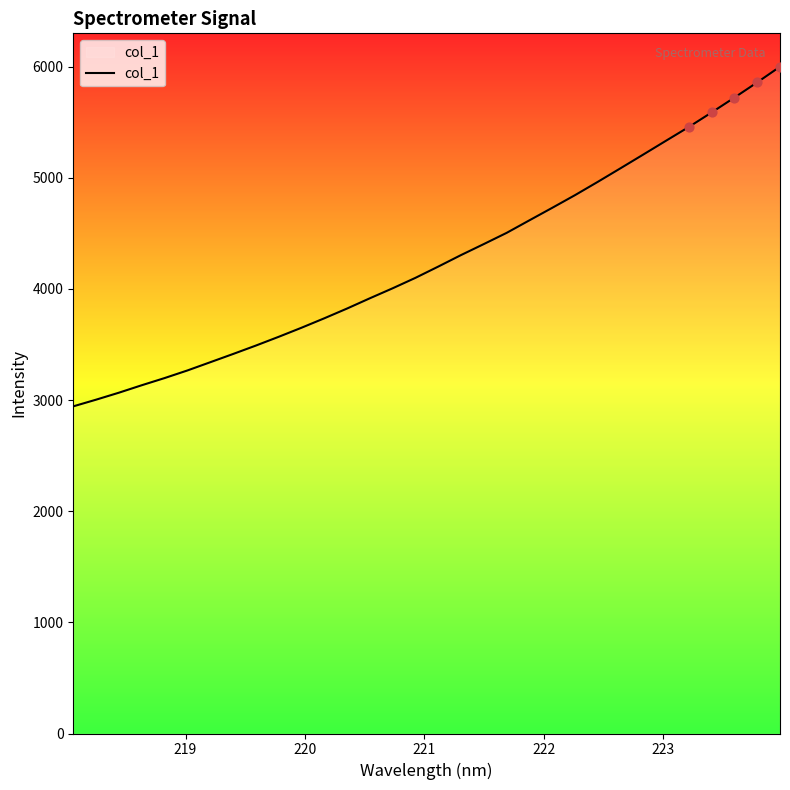

What is the smallest value displayed?

2943.5